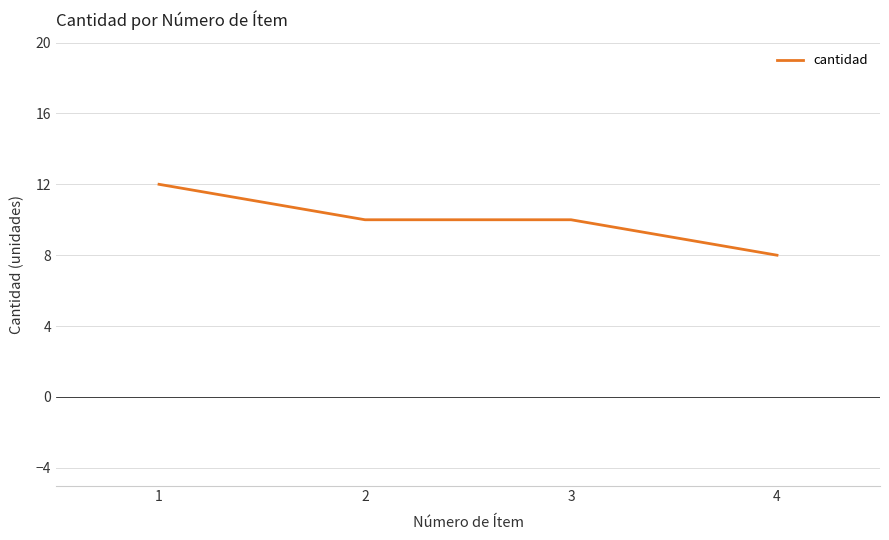

What is the difference between the maximum and minimum values?

4